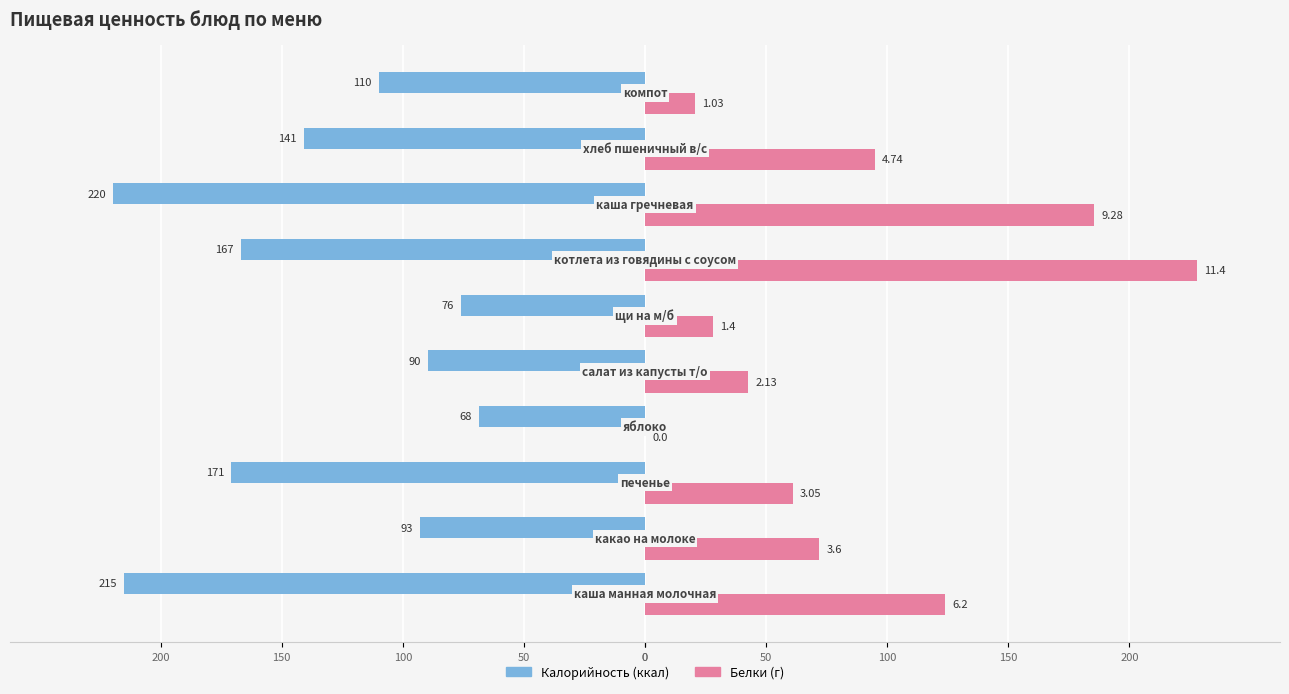

What is the value of the Белки ×20 (г) bar at the 8th from the left?

61.0